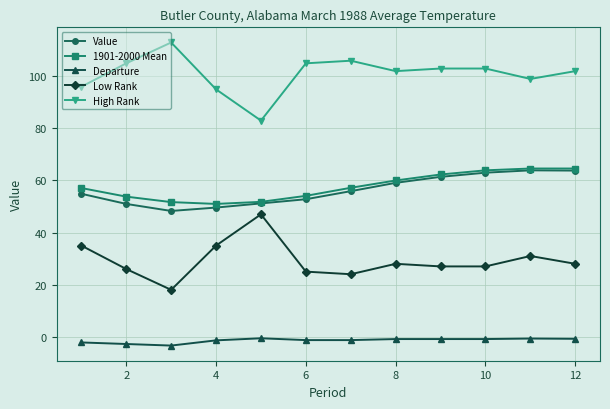

What is the value of the Value point at the 12th from the left?

63.8